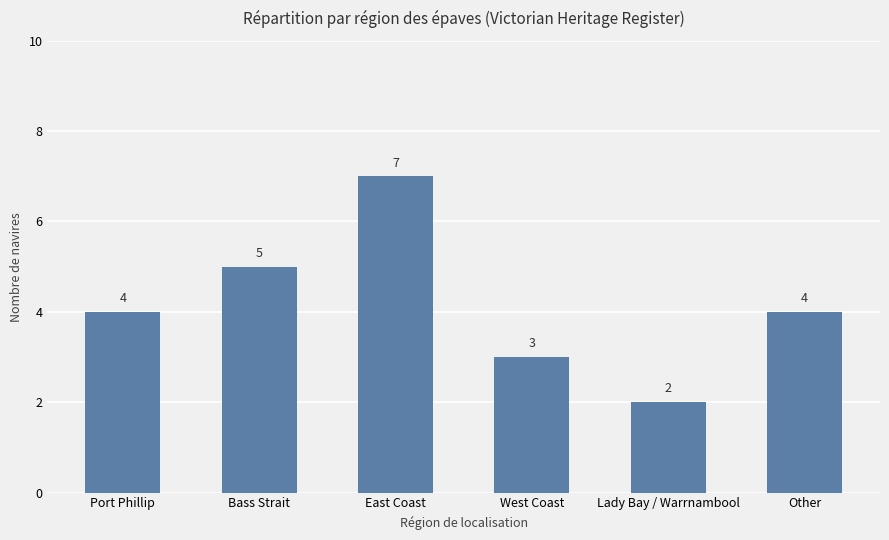

Approximately how many times larger is the value at Other compared to East Coast?

0.6